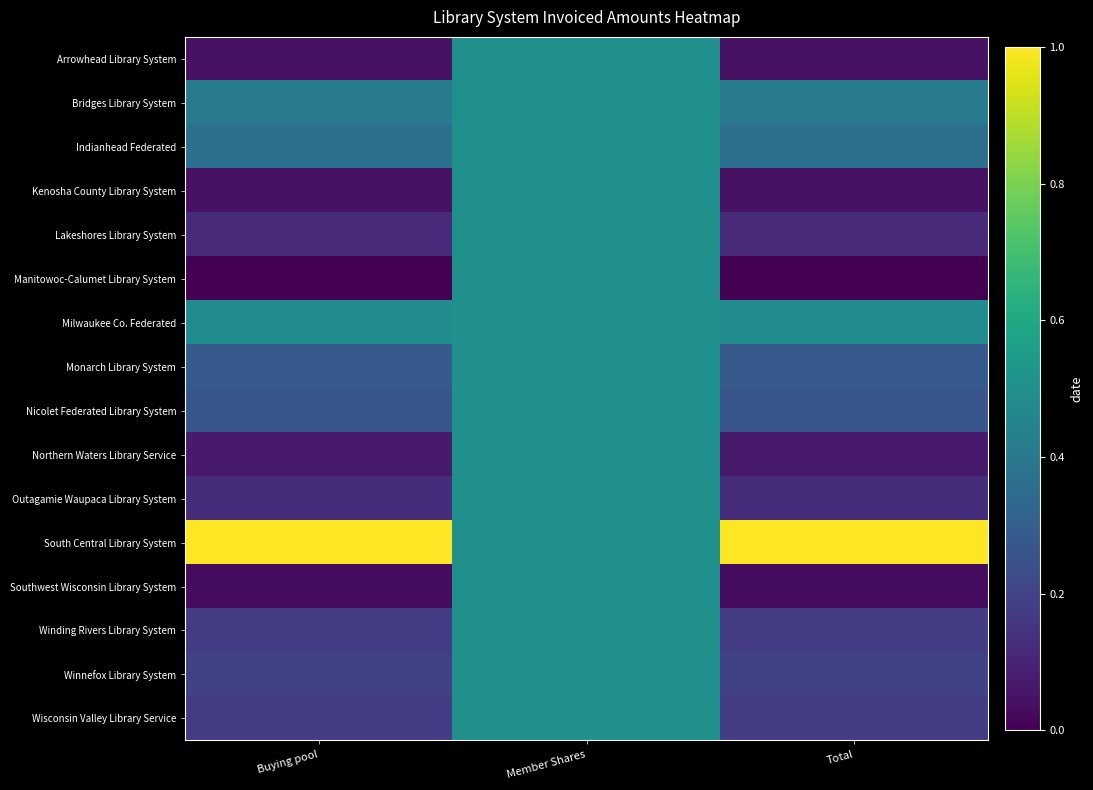

How many distinct data groups are displayed?

16